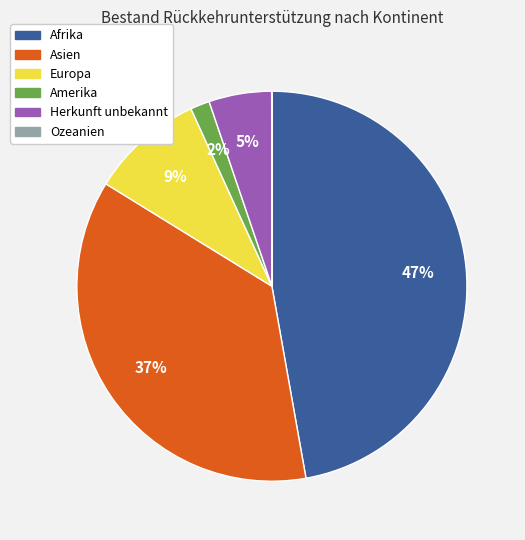

Approximately how many times larger is the value at Herkunft unbekannt compared to Afrika?

0.1